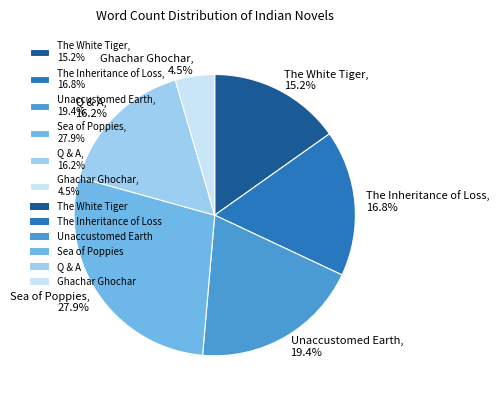

Is there any slice that represents more than half of the pie?

No